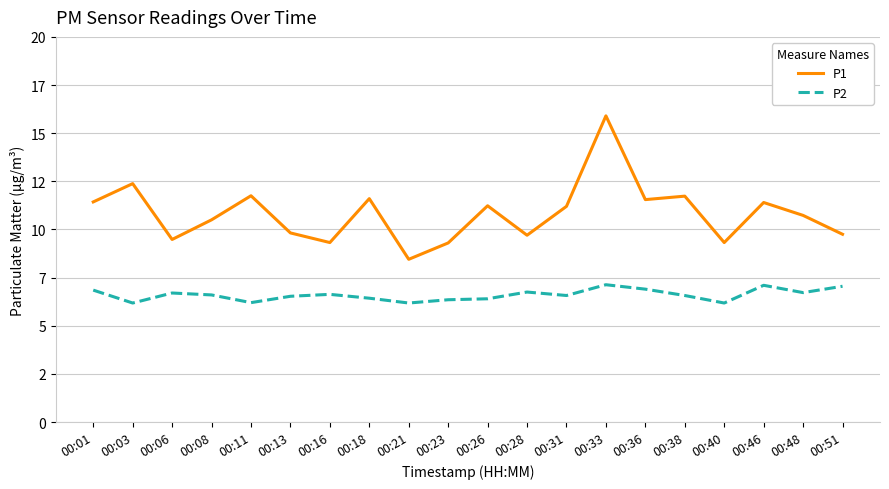

At which category does the chart reach its peak across all series?

00:33